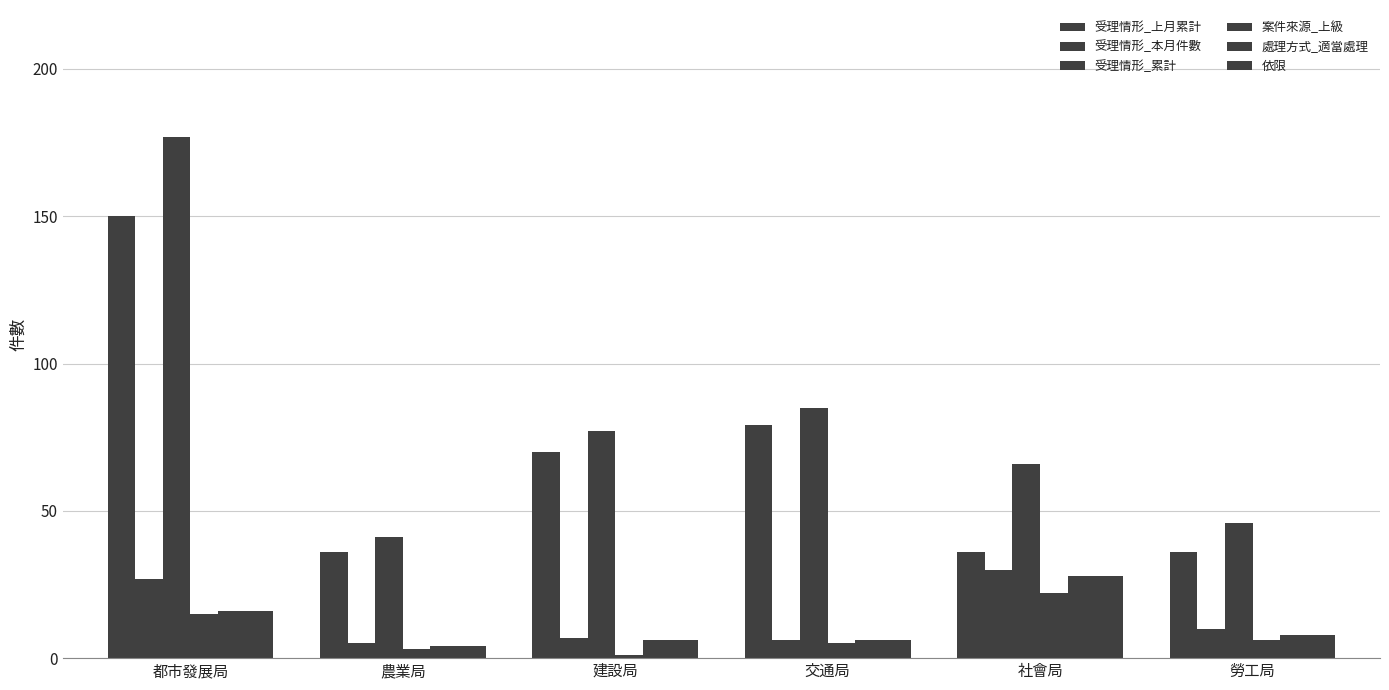

What is the maximum value shown in the chart?

177